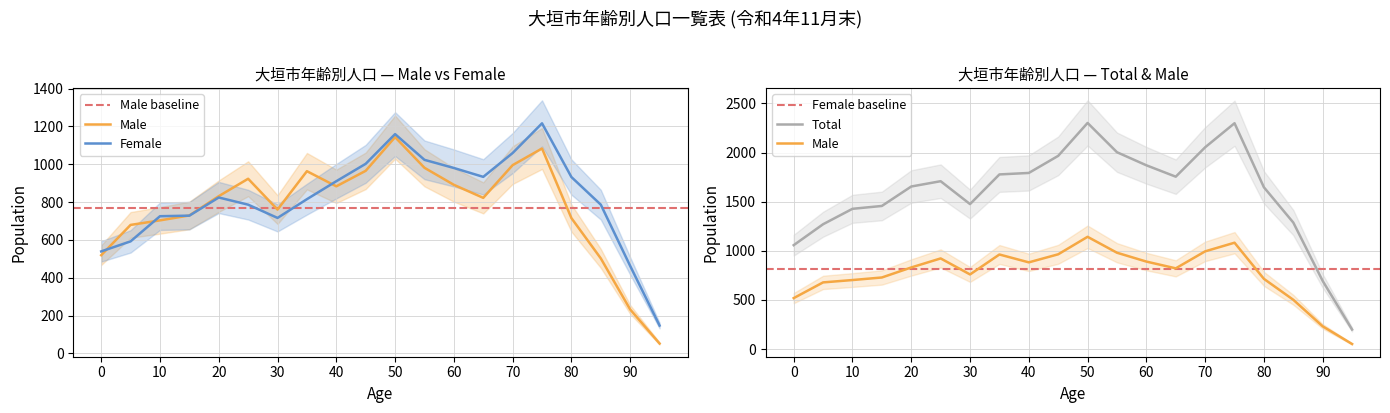

Reading right to left, extract all data points from this chart.

Male (left): 52	232	502	715	1083	995	822	891	981	1143	965	883	963	760	923	831	729	703	679	519
Female (left): 147	462	786	932	1216	1059	933	980	1023	1159	1002	910	815	716	786	824	728	725	592	539
Total (left): 199	694	1288	1647	2299	2054	1755	1871	2004	2302	1967	1793	1778	1476	1709	1655	1457	1428	1271	1058
Male (right): 52	232	502	715	1083	995	822	891	981	1143	965	883	963	760	923	831	729	703	679	519